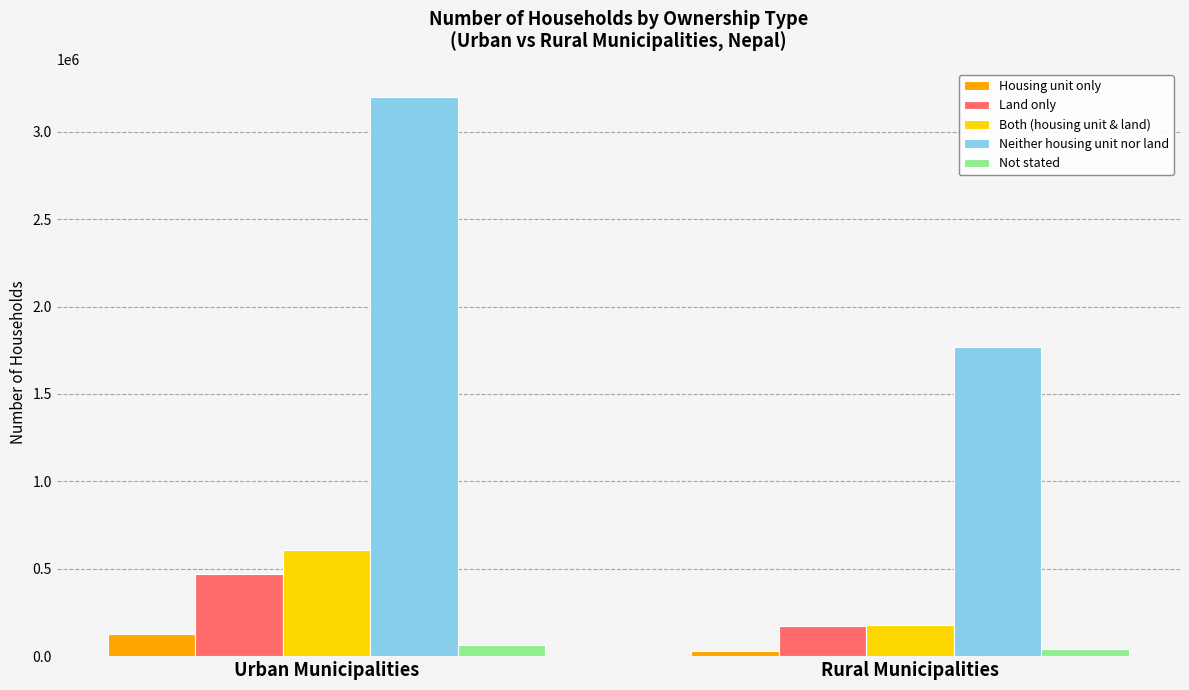

What is the total value across all series at Urban Municipalities?

4474699